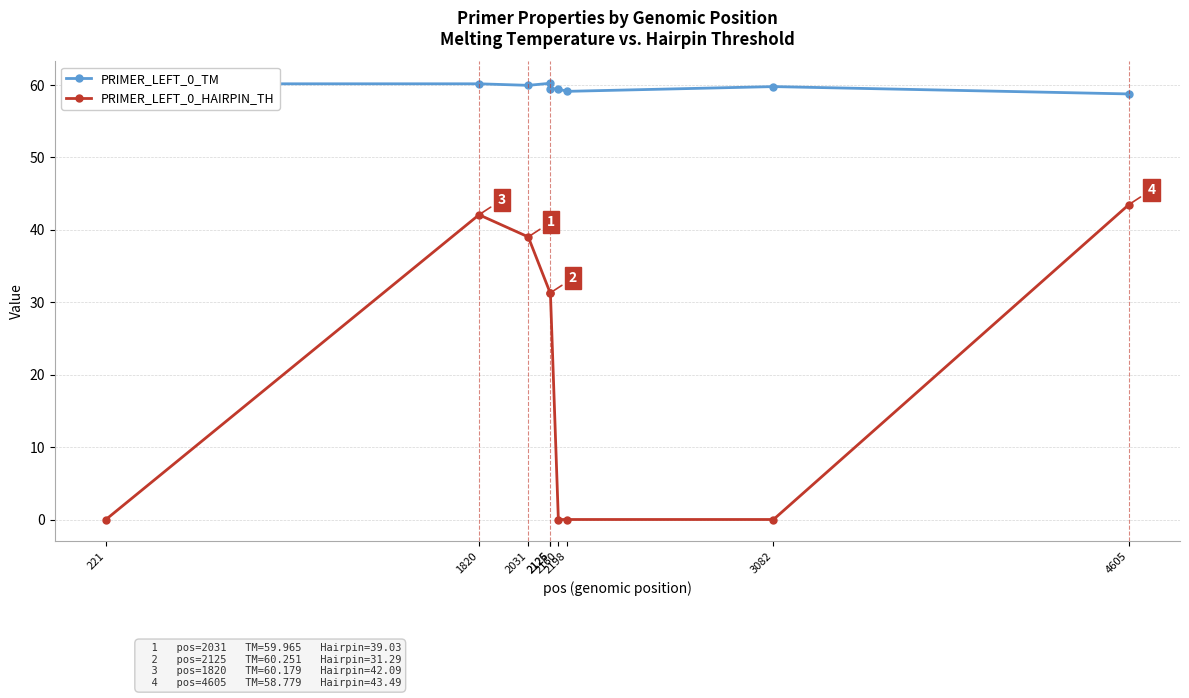

At how many categories does at least one series exceed 21?

9